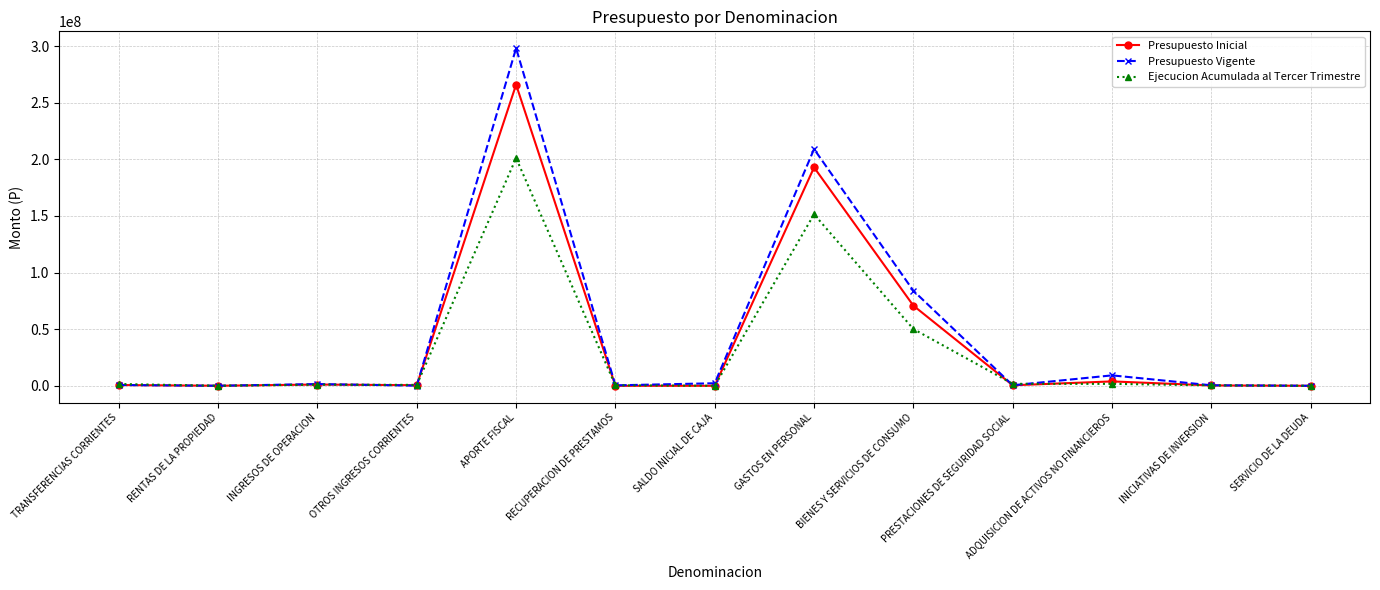

True or false: Presupuesto Inicial has more than 0 points higher than both neighbors.

True